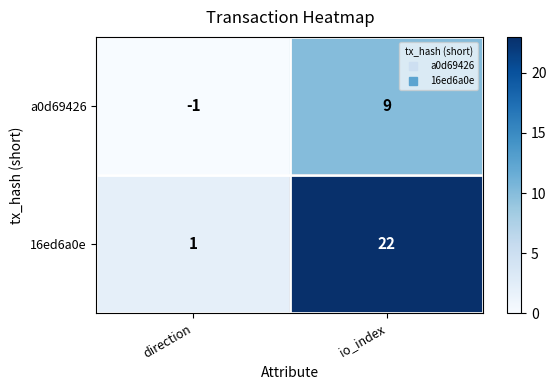

What is the total value across all series at direction?

0